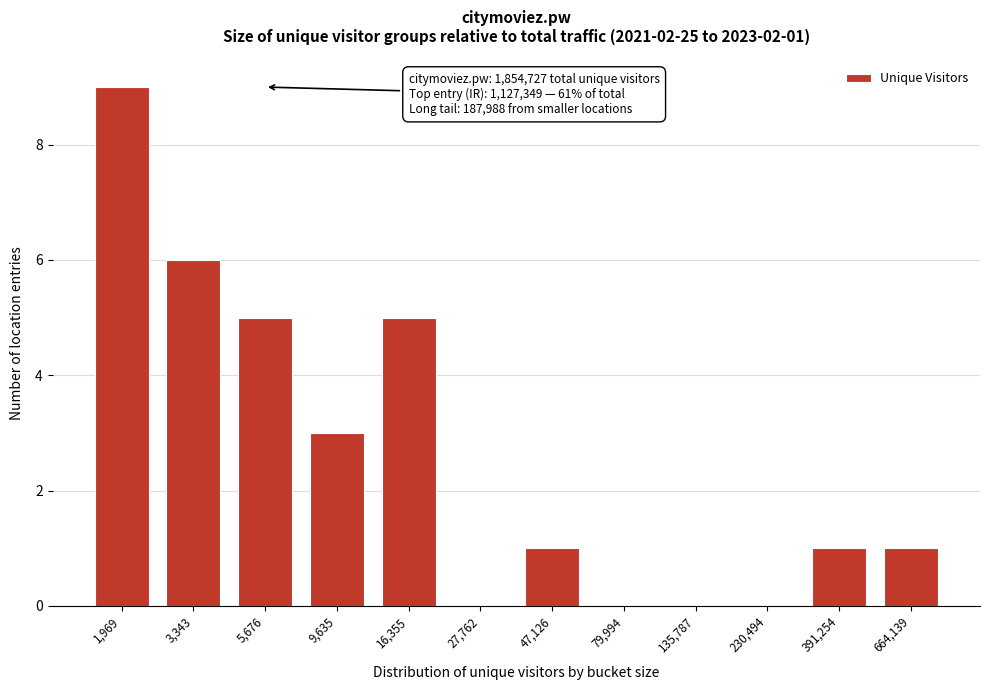

Reading left to right, list all the values displayed in this chart.

1,969=9	3,343=6	5,676=5	9,635=3	16,355=5	27,762=0	47,126=1	79,994=0	135,787=0	230,494=0	391,254=1	664,139=1